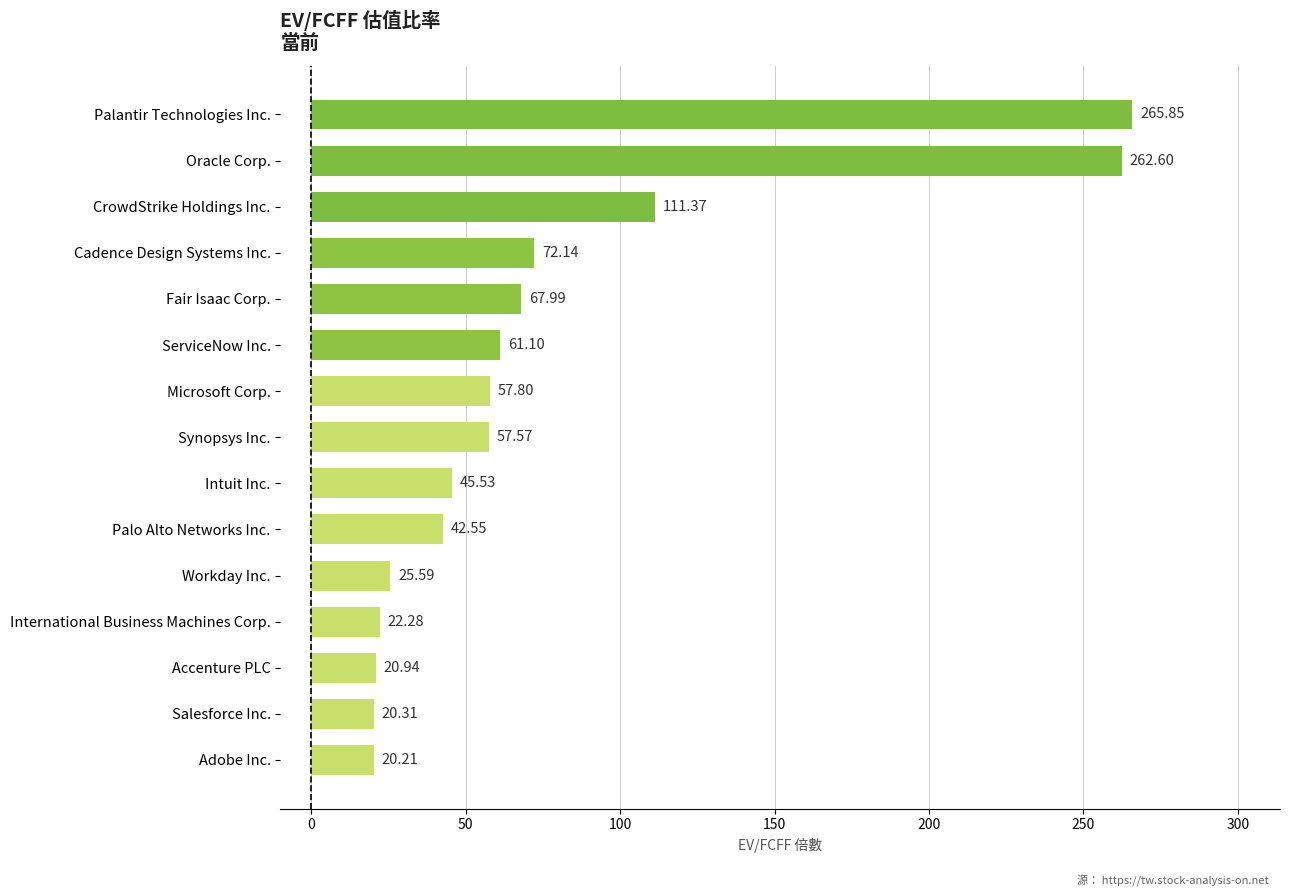

List the labels in order of value, smallest first.

Adobe Inc., Salesforce Inc., Accenture PLC, International Business Machines Corp., Workday Inc., Palo Alto Networks Inc., Intuit Inc., Synopsys Inc., Microsoft Corp., ServiceNow Inc., Fair Isaac Corp., Cadence Design Systems Inc., CrowdStrike Holdings Inc., Oracle Corp., Palantir Technologies Inc.